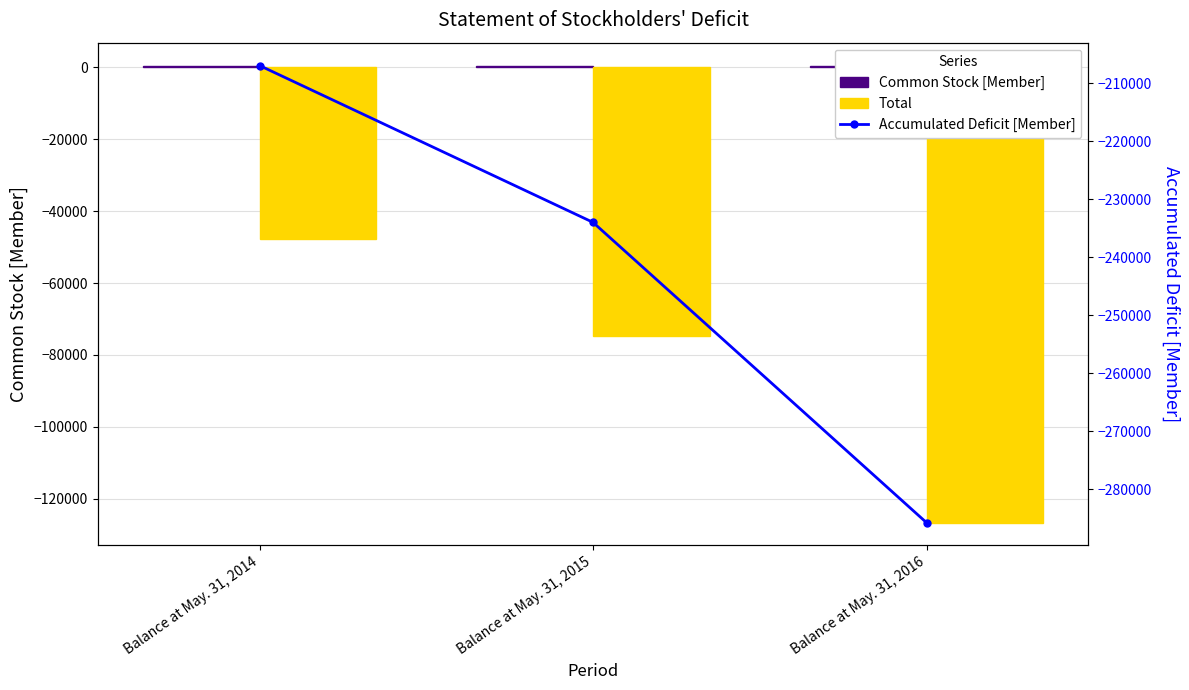

List the labels in order of Accumulated Deficit [Member] value, smallest first.

Balance at May. 31, 2016, Balance at May. 31, 2015, Balance at May. 31, 2014